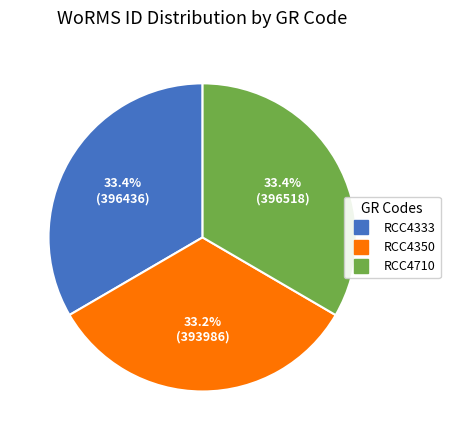

How many slices are in this pie chart?

3